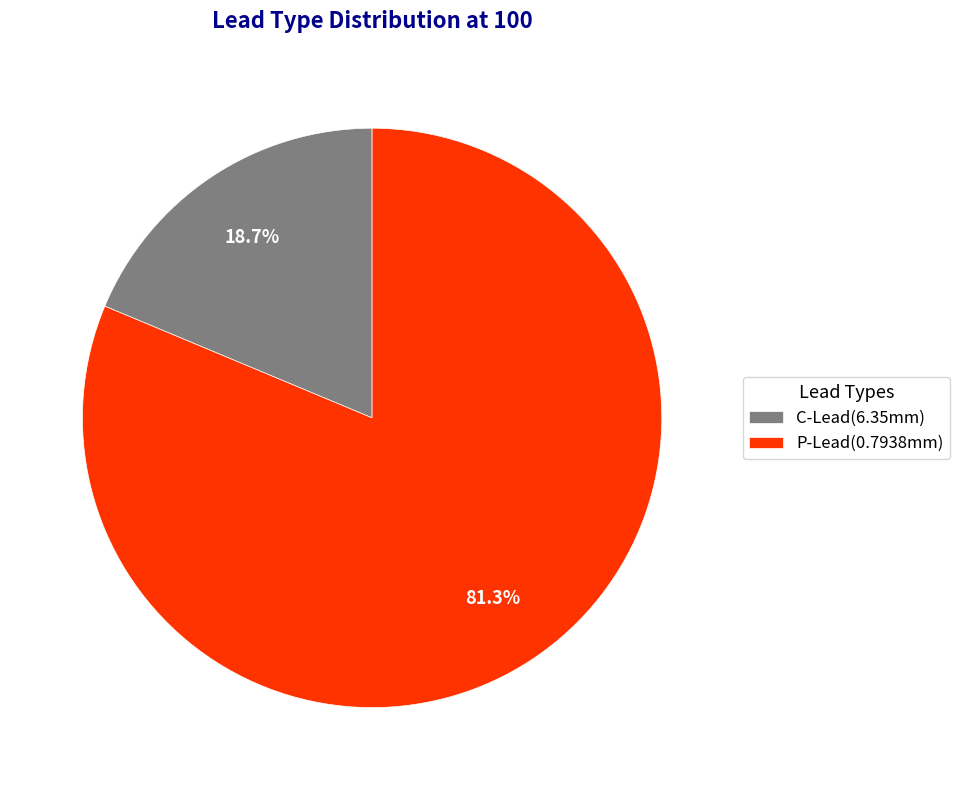

Rank the categories by value from lowest to highest.

C-Lead(6.35mm), P-Lead(0.7938mm)